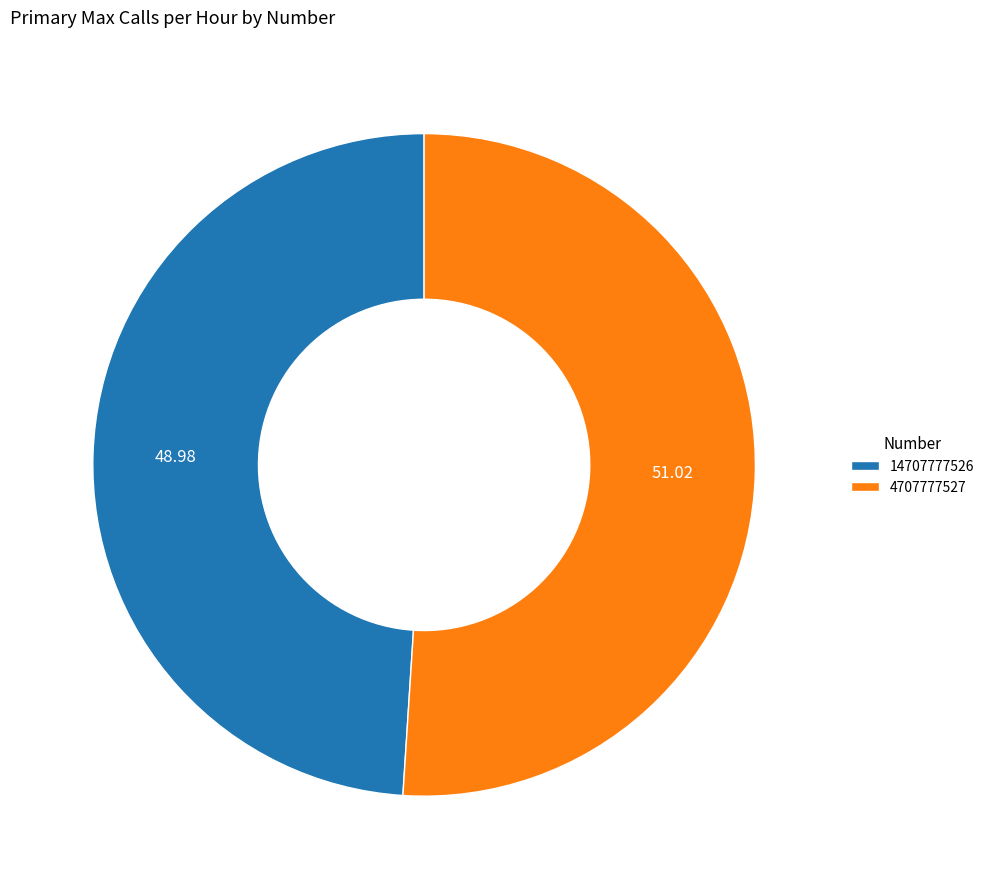

Rank the categories by value from highest to lowest.

4707777527, 14707777526